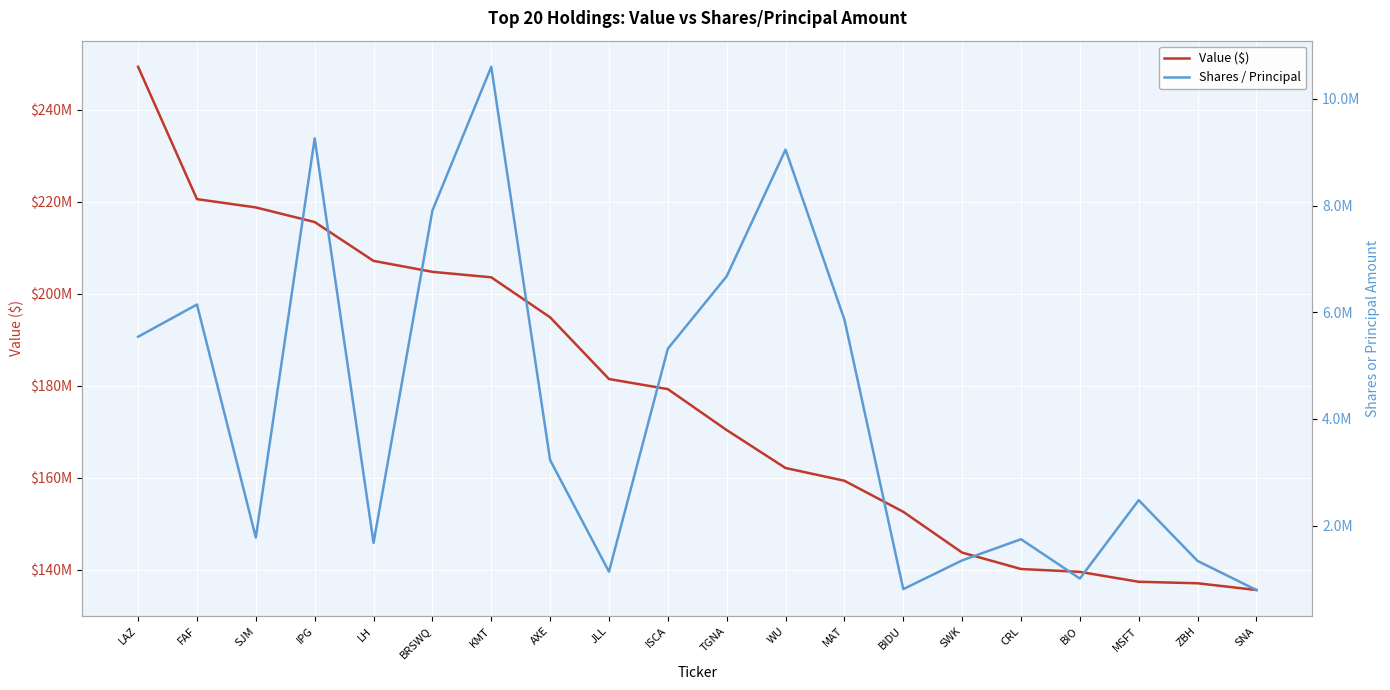

At which category does Shares / Principal reach its first local peak?

FAF